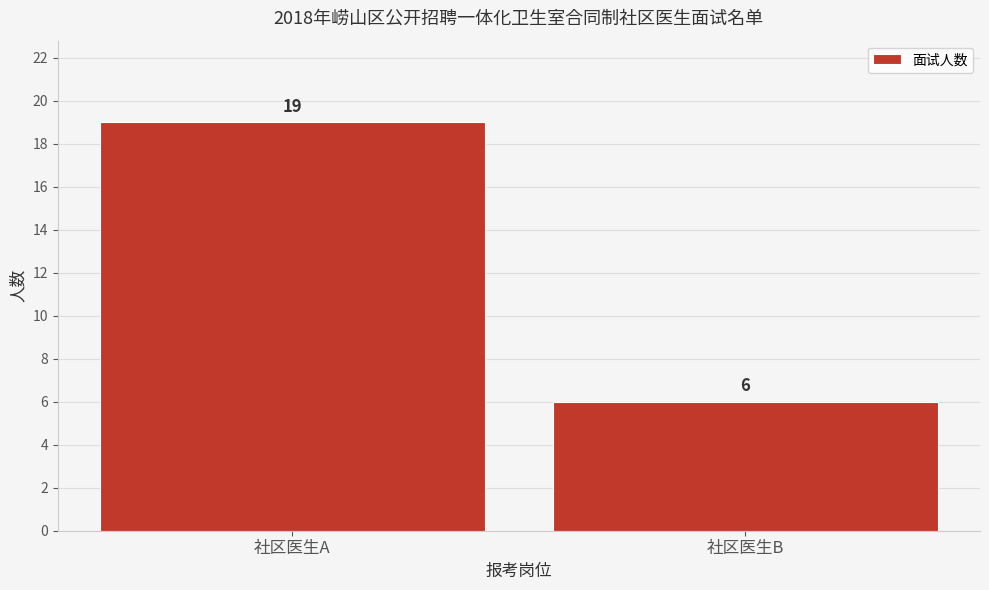

Reading right to left, list all the values displayed in this chart.

社区医生B=6	社区医生A=19